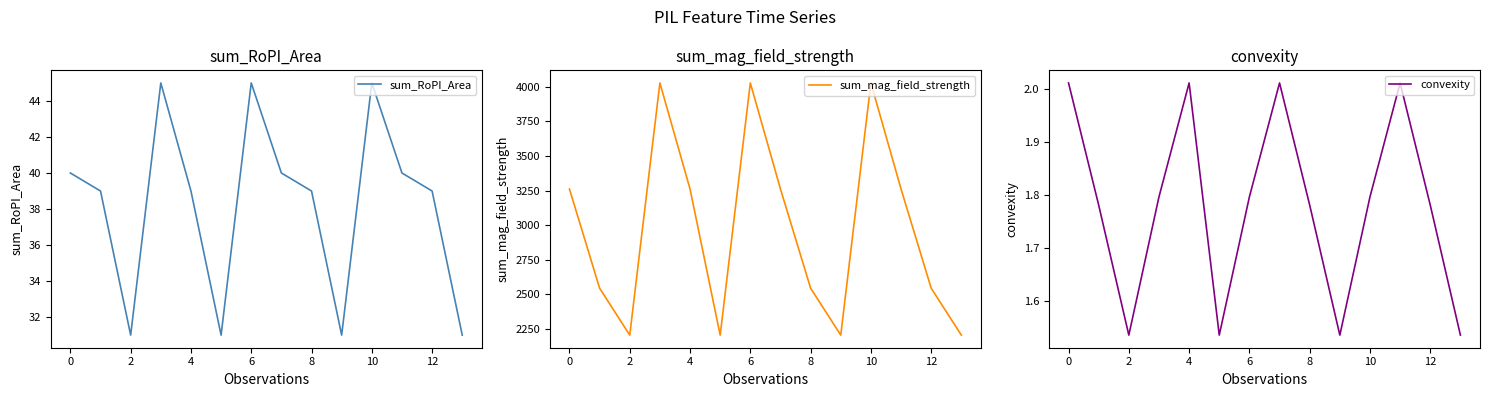

What is the difference between the sum_RoPI_Area values at 2 and 11?

9.0